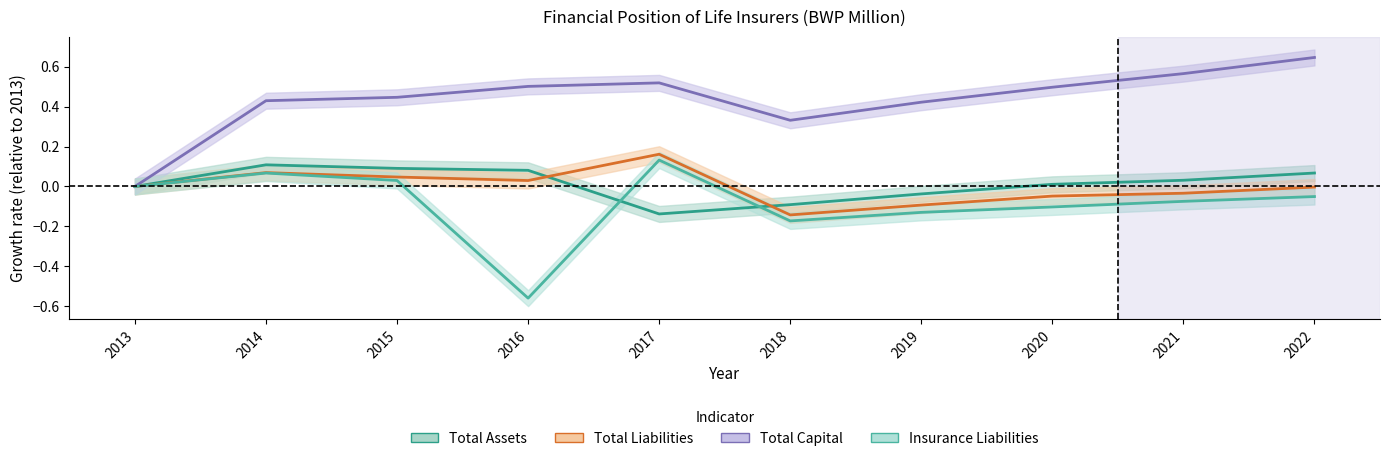

What is the value of the Insurance Liabilities point at the 2nd from the left?

0.1